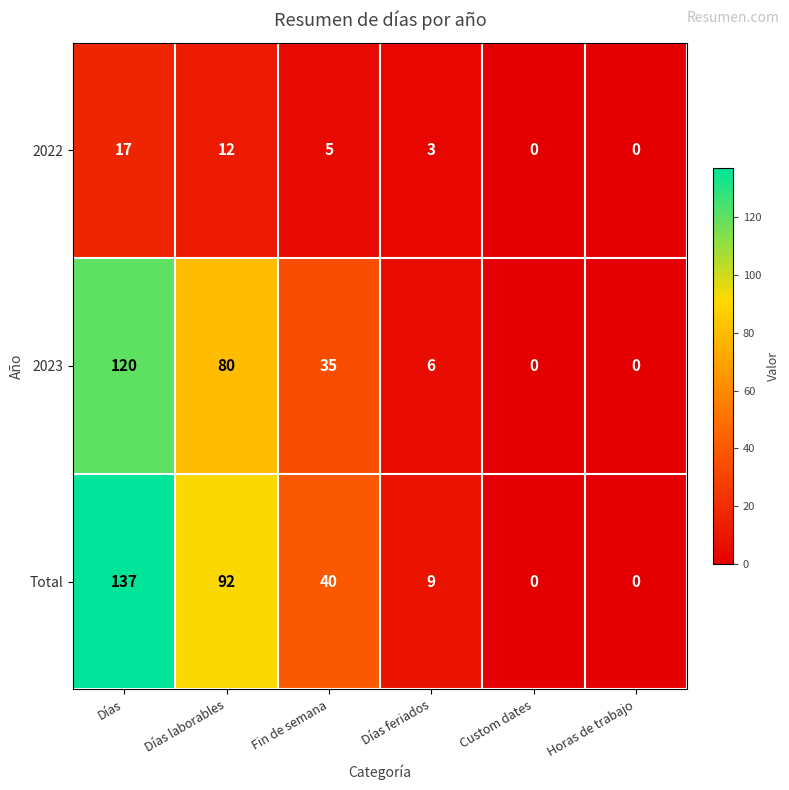

How many values in the Total series are below 40?

3